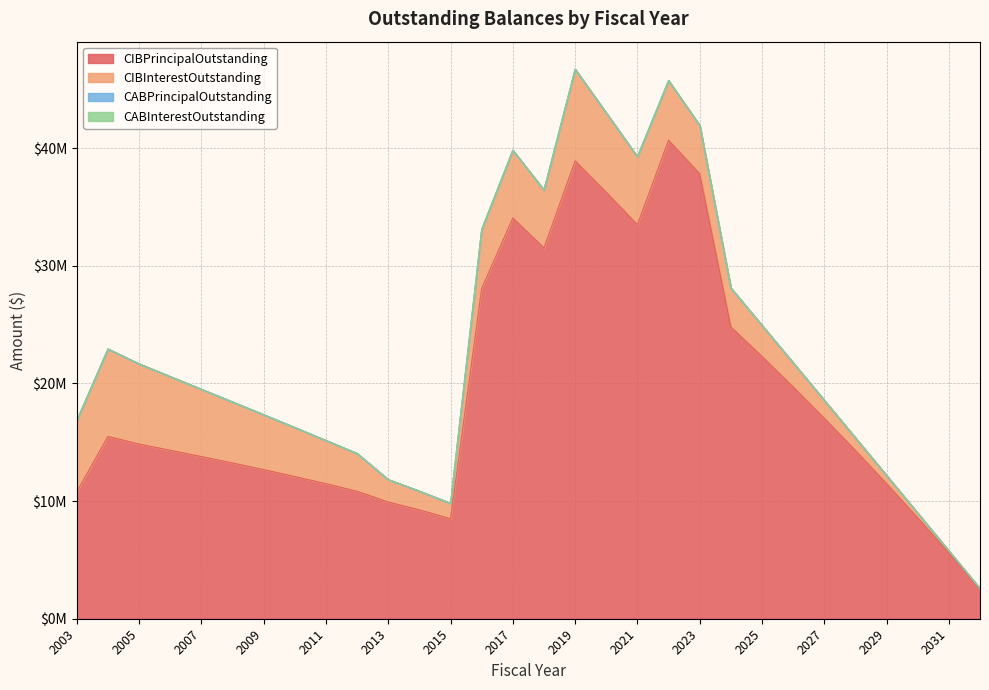

Reading left to right, list all the values displayed in this chart.

CIBPrincipalOutstanding: 2003=10790000.0	2004=15495000.0	2005=14845000.0	2006=14320000.0	2007=13785000.0	2008=13240000.0	2009=12675000.0	2010=12085000.0	2011=11475000.0	2012=10835000.0	2013=9920000.0	2014=9255000.0	2015=8505000.0	2016=28075000.0	2017=34060000.0	2018=31520000.0	2019=38915000.0	2020=36240000.0	2021=33490000.0	2022=40670000.0	2023=37815000.0	2024=24805000.0	2025=22290000.0	2026=19705000.0	2027=17040000.0	2028=14300000.0	2029=11480000.0	2030=8580000.0	2031=5595000.0	2032=2525000.0
CIBInterestOutstanding: 2003=6062402.6	2004=7435784.7	2005=6823307.5	2006=6264685.0	2007=5719412.5	2008=5187815.0	2009=4670161.2	2010=4167231.2	2011=3680818.8	2012=3213016.2	2013=1908307.5	2014=1593562.5	2015=1304187.5	2016=5019185.0	2017=5761582.1	2018=4919916.4	2019=7796326.3	2020=6751842.4	2021=5778808.3	2022=5071180.1	2023=4118376.4	2024=3312660.9	2025=2649914.5	2026=2055209.5	2027=1530627.8	2028=1078313.7	2029=700411.7	2030=399128.7	2031=176756.2	2032=42798.8
CABPrincipalOutstanding: 2003=0.0	2004=0.0	2005=0.0	2006=0.0	2007=0.0	2008=0.0	2009=0.0	2010=0.0	2011=0.0	2012=0.0	2013=0.0	2014=0.0	2015=0.0	2016=0.0	2017=0.0	2018=0.0	2019=0.0	2020=0.0	2021=0.0	2022=0.0	2023=0.0	2024=0.0	2025=0.0	2026=0.0	2027=0.0	2028=0.0	2029=0.0	2030=0.0	2031=0.0	2032=0.0
CABInterestOutstanding: 2003=0.0	2004=0.0	2005=0.0	2006=0.0	2007=0.0	2008=0.0	2009=0.0	2010=0.0	2011=0.0	2012=0.0	2013=0.0	2014=0.0	2015=0.0	2016=0.0	2017=0.0	2018=0.0	2019=0.0	2020=0.0	2021=0.0	2022=0.0	2023=0.0	2024=0.0	2025=0.0	2026=0.0	2027=0.0	2028=0.0	2029=0.0	2030=0.0	2031=0.0	2032=0.0